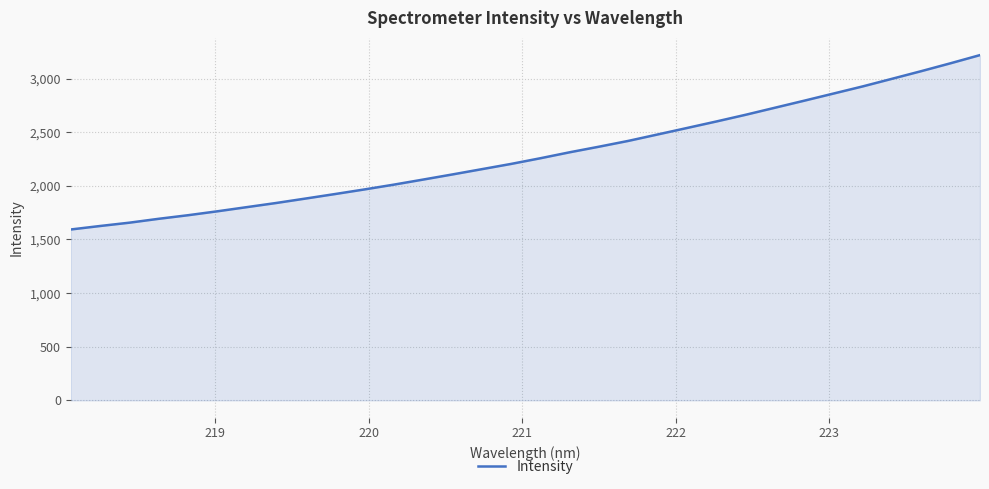

What is the difference between the maximum and minimum values?

1626.2